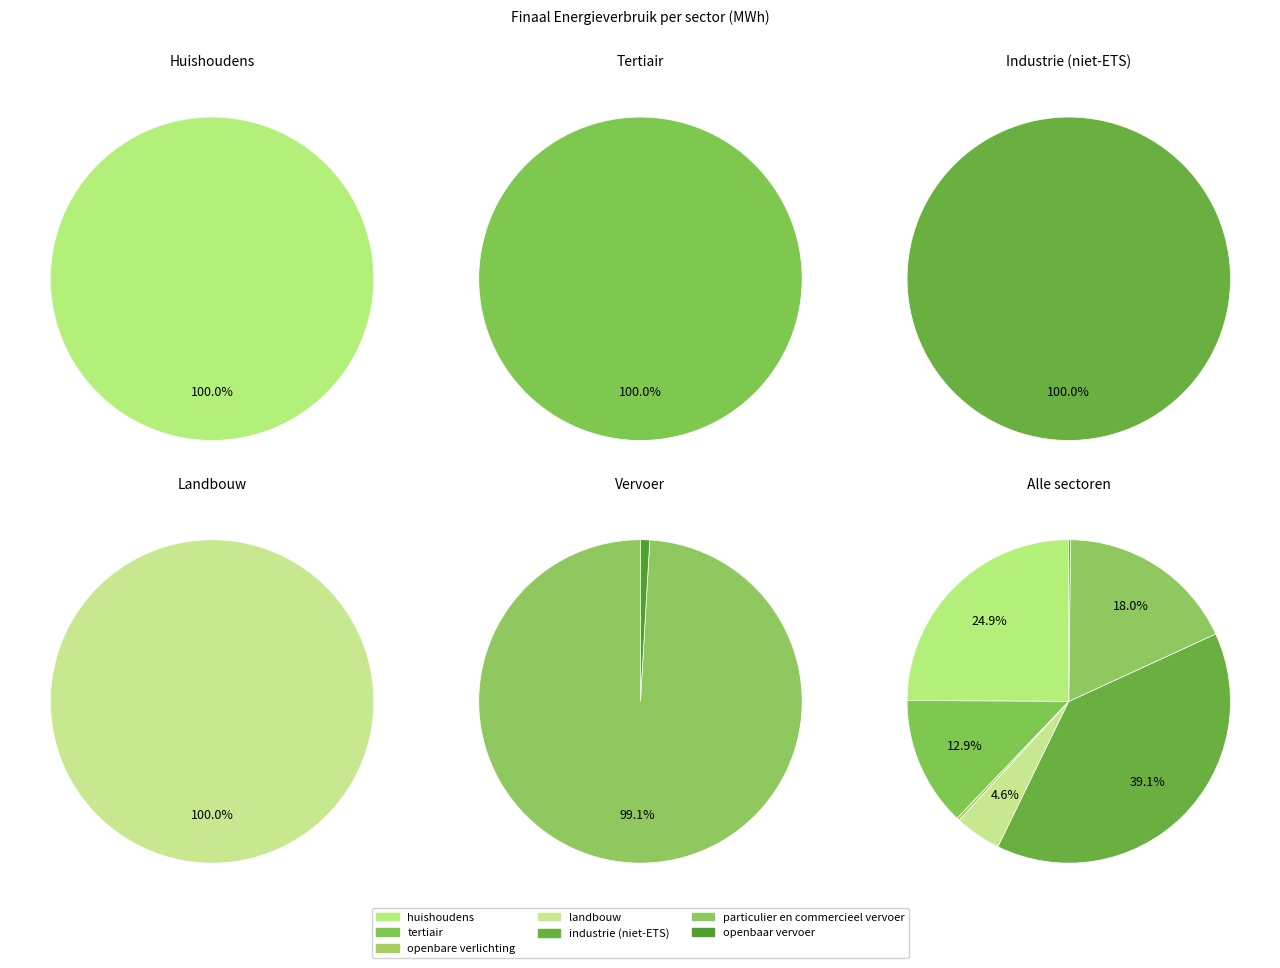

Rank the categories by value from lowest to highest.

openbaar vervoer, openbare verlichting, landbouw, tertiair, particulier en commercieel vervoer, huishoudens, industrie (niet-ETS)